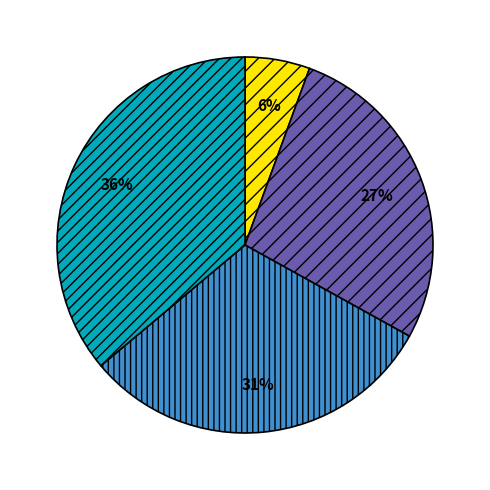

To the nearest percent, what is the average slice percentage?

25%